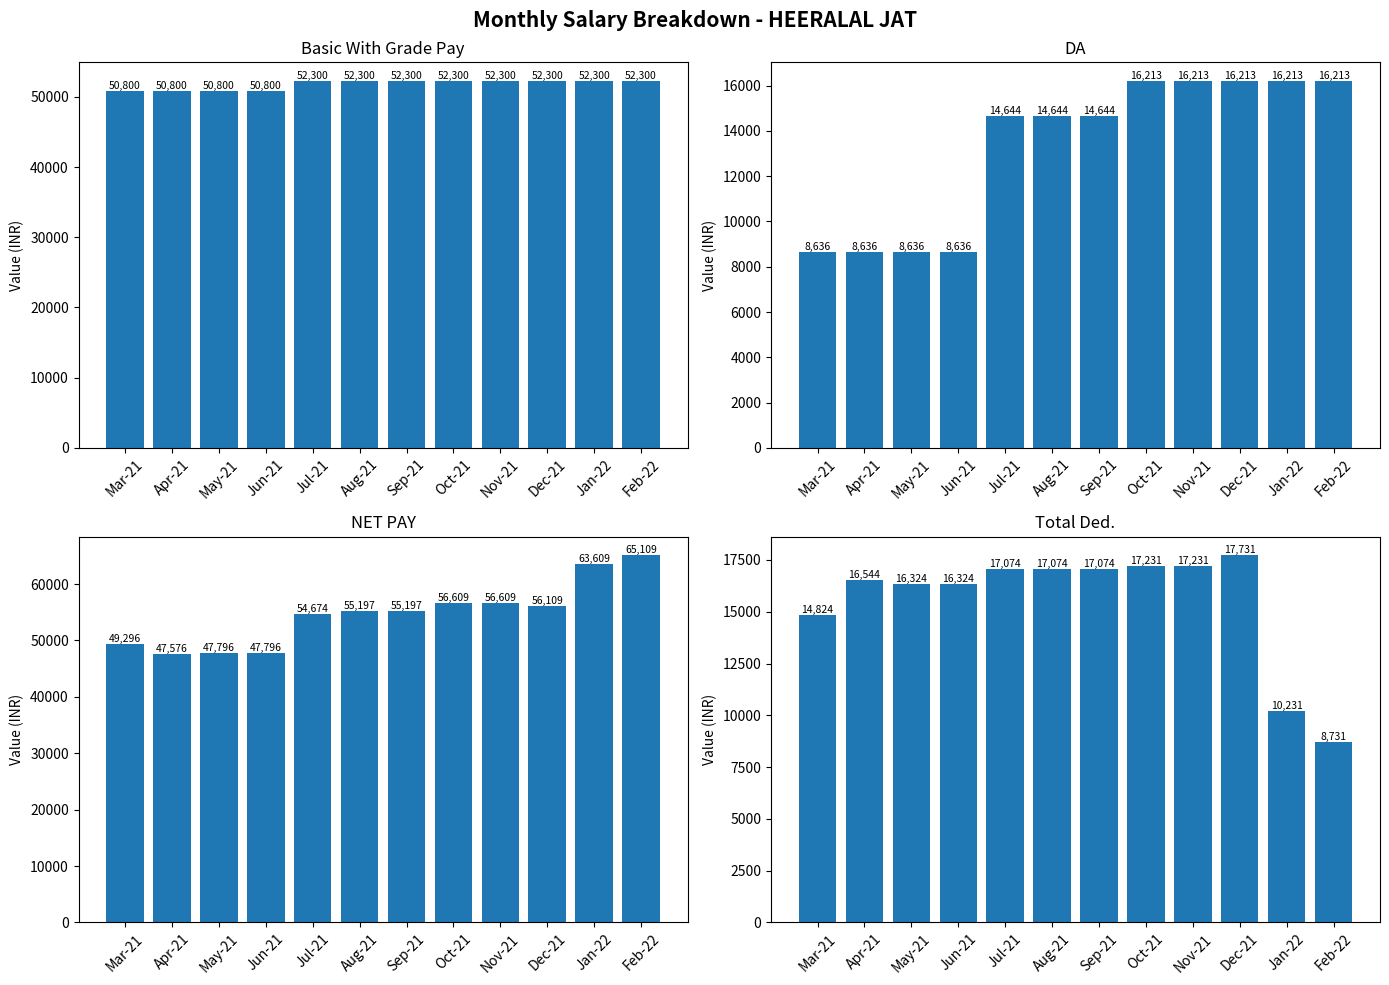

Reading right to left, list all the values displayed in this chart.

Basic With Grade Pay: 52300	52300	52300	52300	52300	52300	52300	52300	50800	50800	50800	50800
DA: 16213	16213	16213	16213	16213	14644	14644	14644	8636	8636	8636	8636
NET PAY: 65109	63609	56109	56609	56609	55197	55197	54674	47796	47796	47576	49296
Total Ded.: 8731	10231	17731	17231	17231	17074	17074	17074	16324	16324	16544	14824